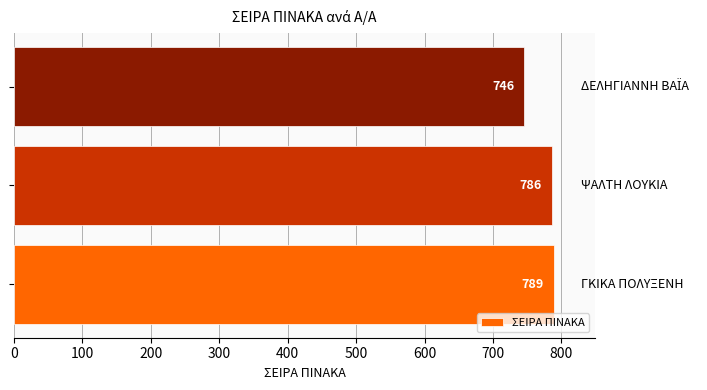

Are the bars horizontal?

Yes